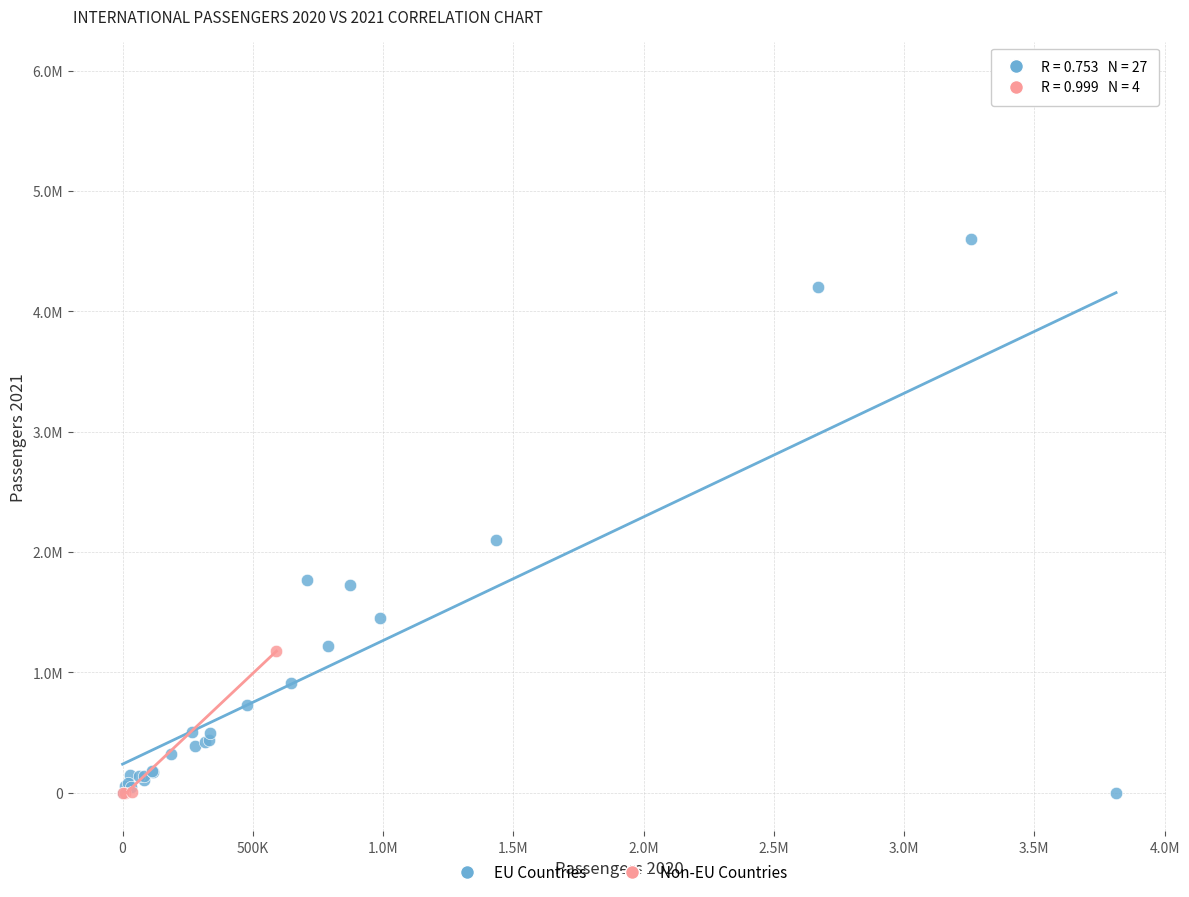

Which series has the largest Y range (max minus min)?

EU Countries